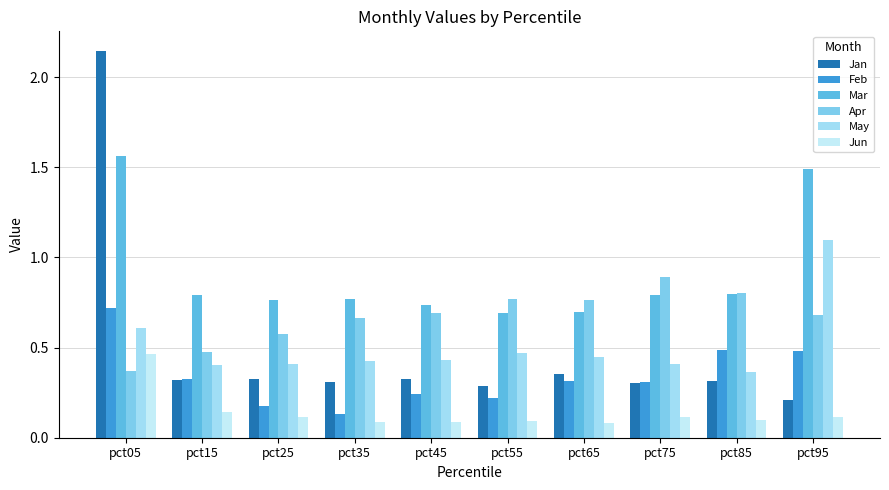

How many bars are there in each group?

6